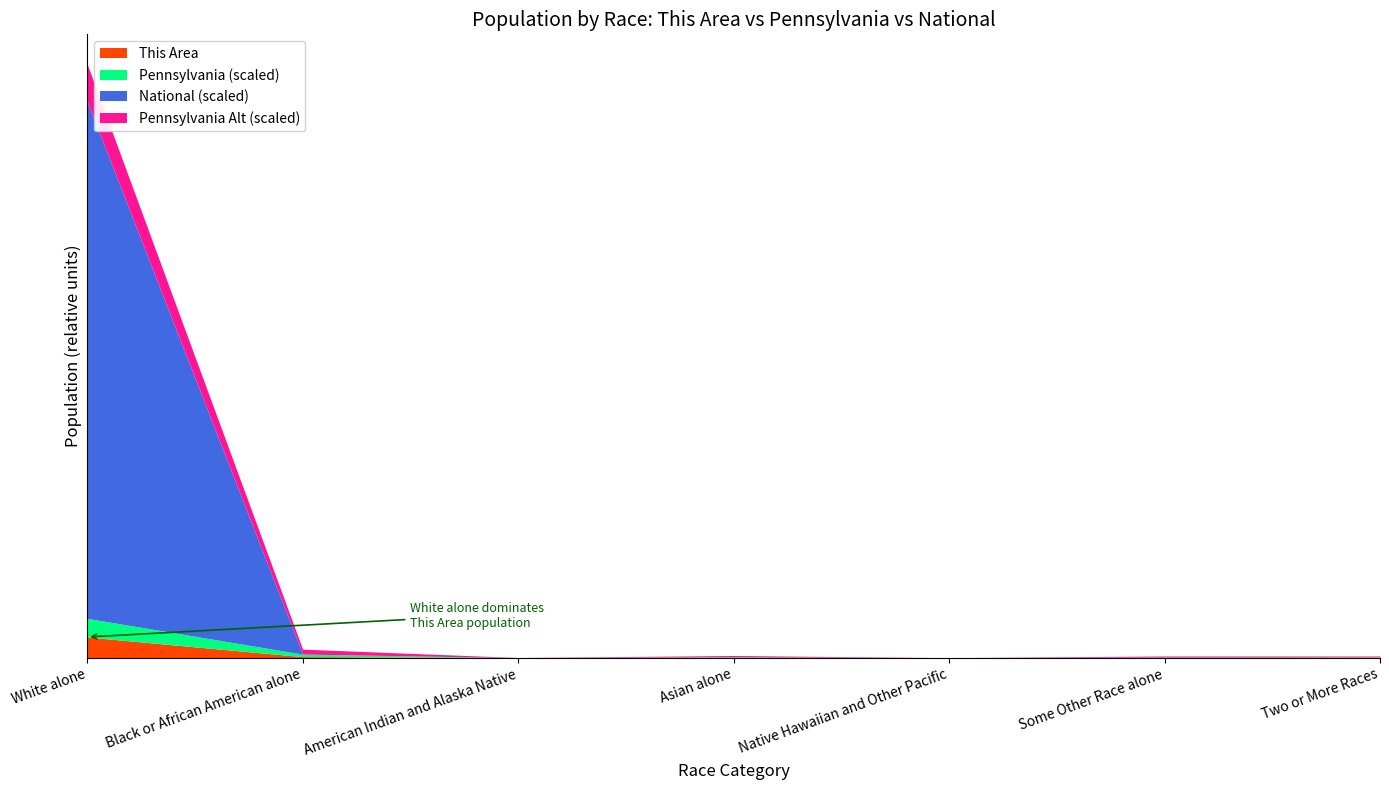

What is the total value across all series at Black or African American alone?

40307897